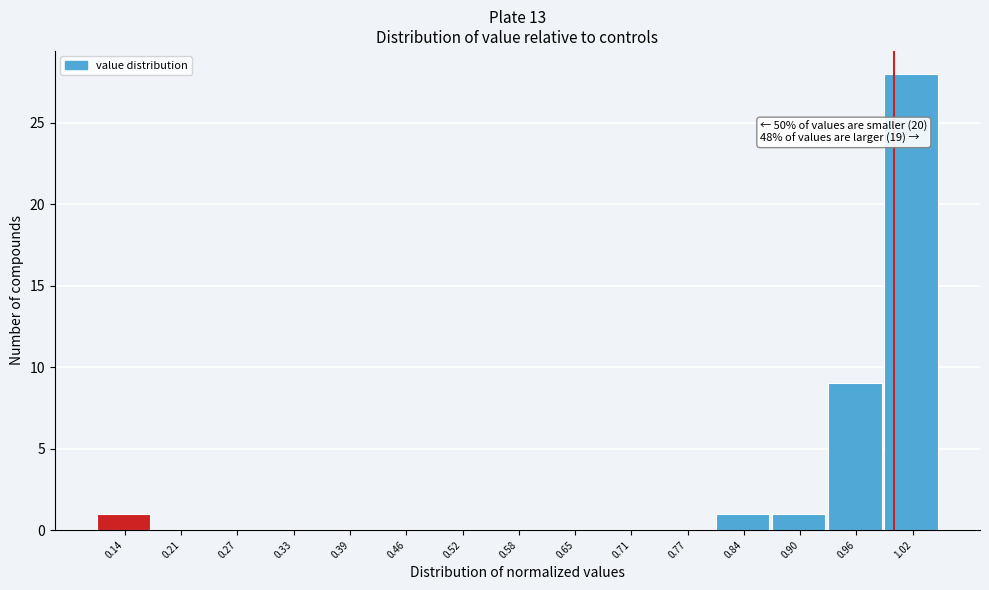

Over which range of the x-axis is the bar tallest?

0.99 to 1.06